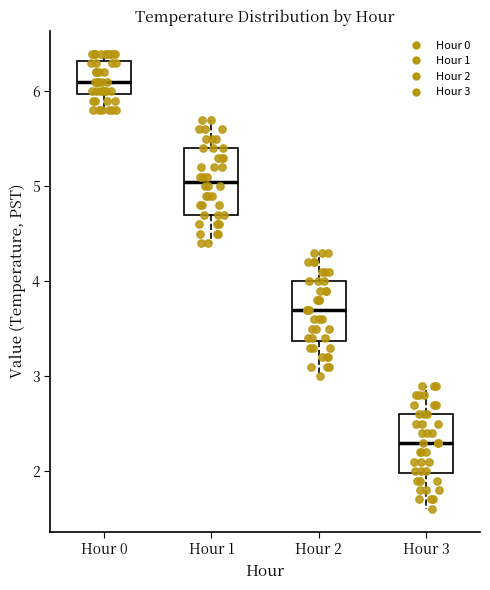

Which box has the lowest median line?

Hour 3